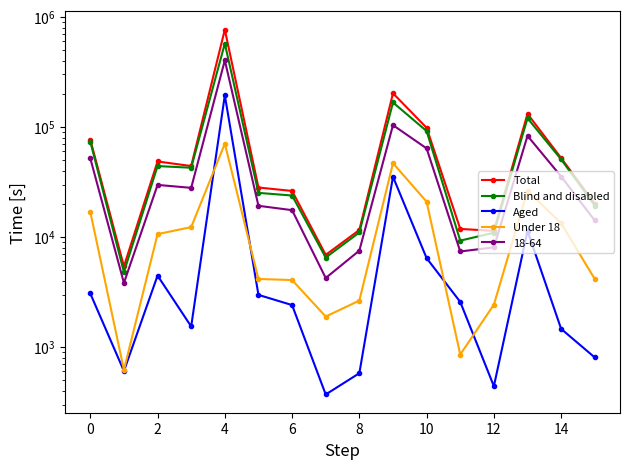

How many categories are shown in the chart?

16